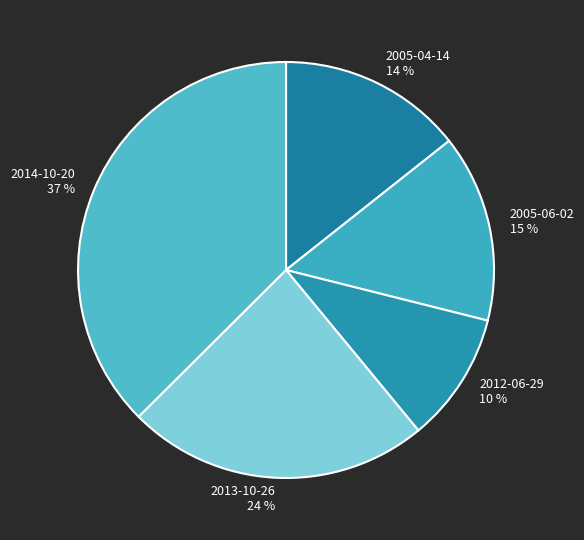

How many segments does this pie chart have?

5